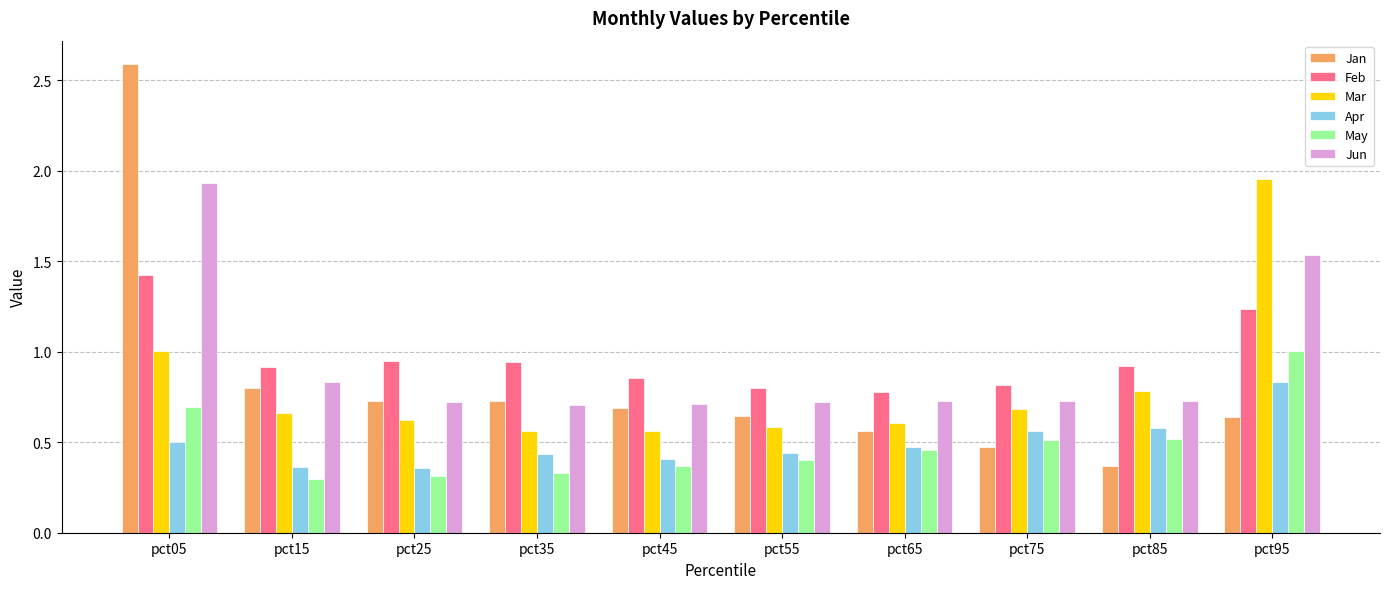

True or false: Feb has a value of 0.4 at pct65.

False